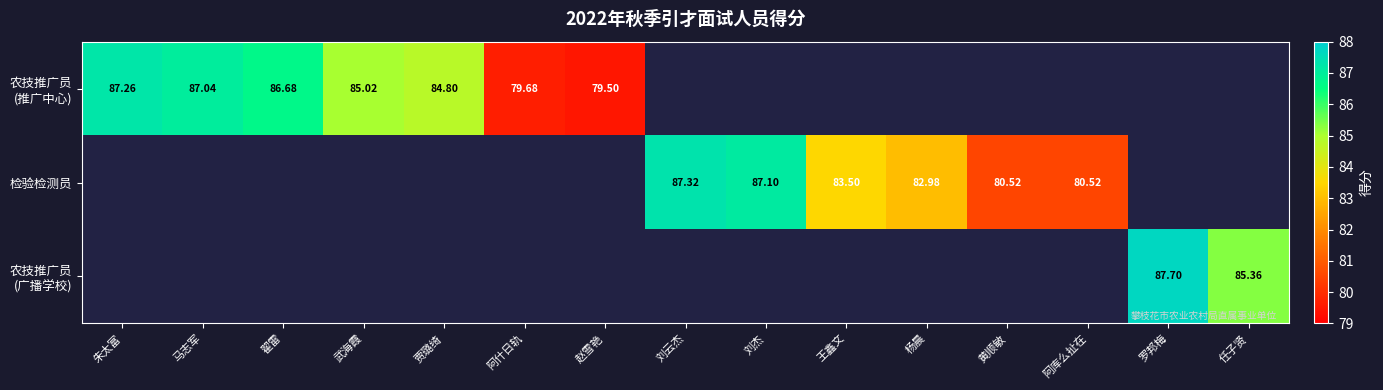

At how many categories does at least one series exceed 83?

10